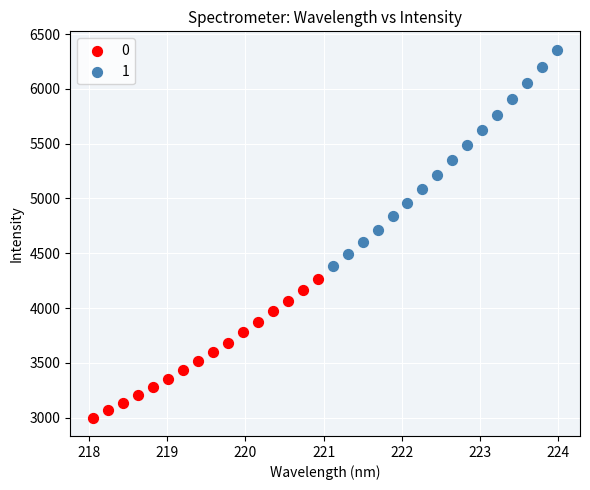

What are all the series names shown in the legend?

0, 1